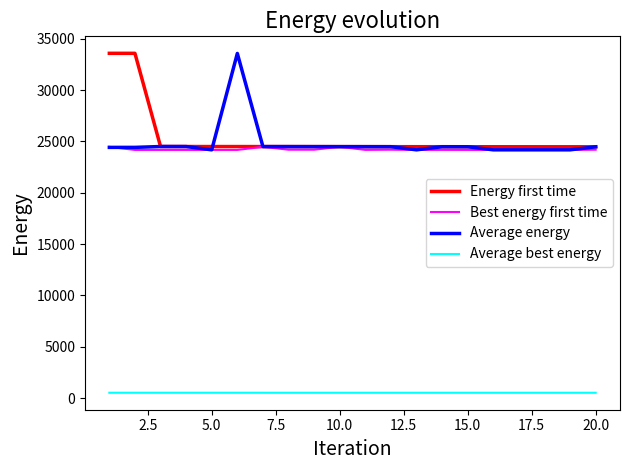

Which series has the largest total across all categories?

Energy first time